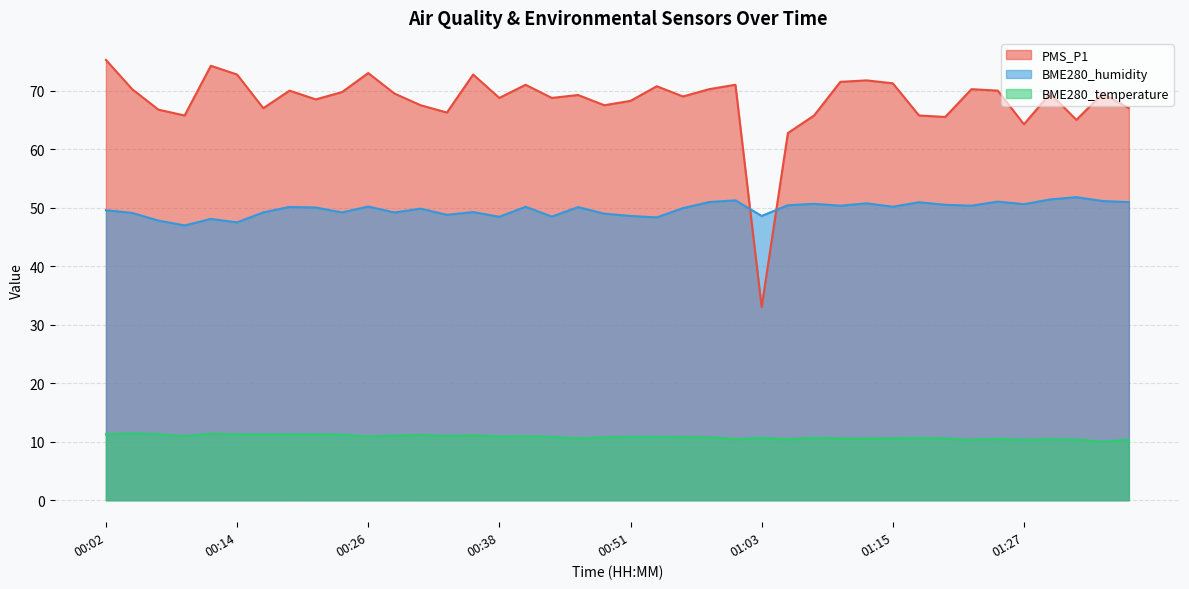

How many series are shown in this chart?

3